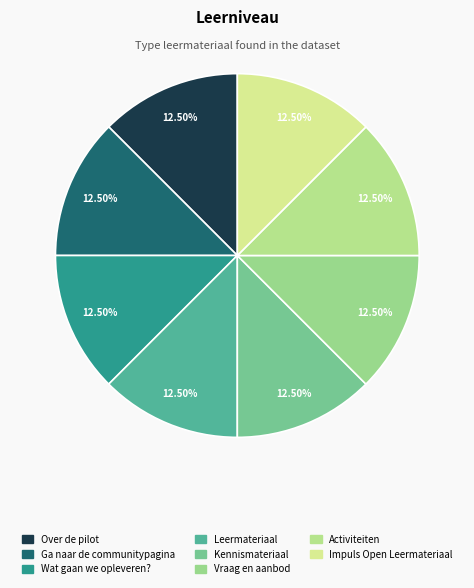

Combined, do Leermateriaal and Activiteiten account for over 50%?

No